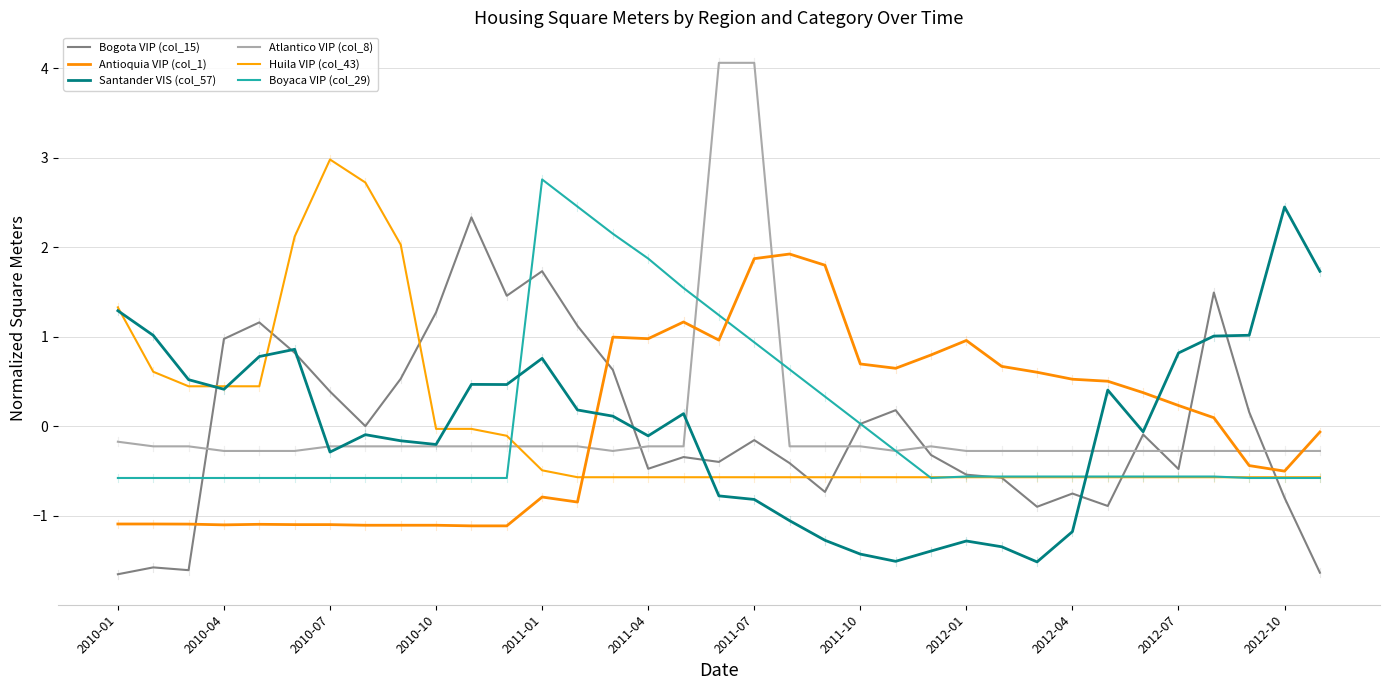

How many values in the Huila VIP (col_43) series exceed 0?

9